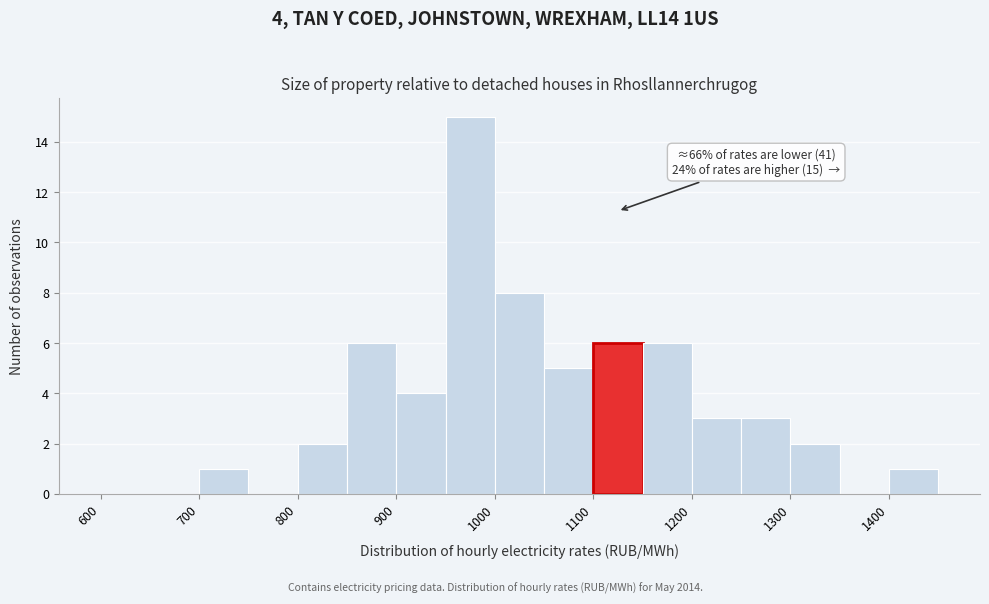

Which range on the x-axis has the tallest bar?

950 to 1000